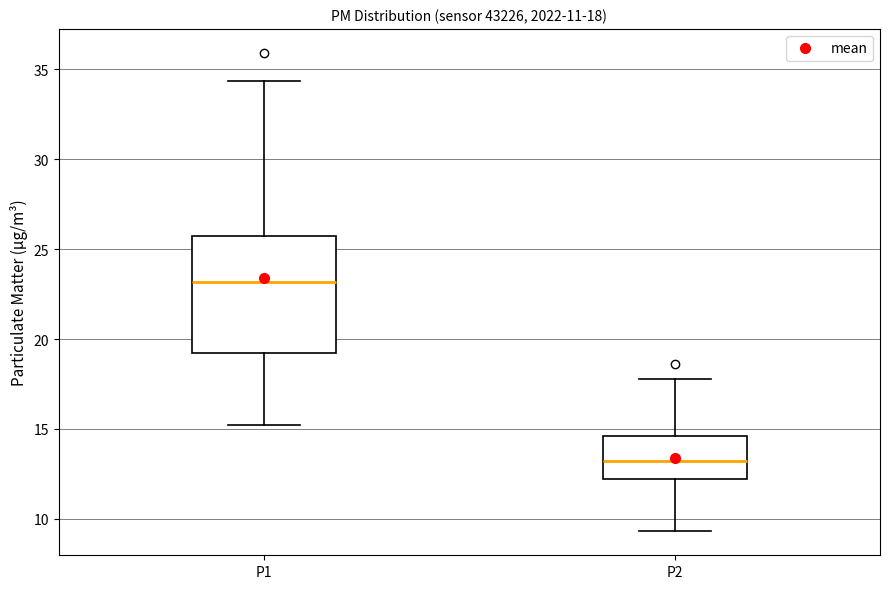

Which box is the tallest, from its lower edge to its upper edge?

P1